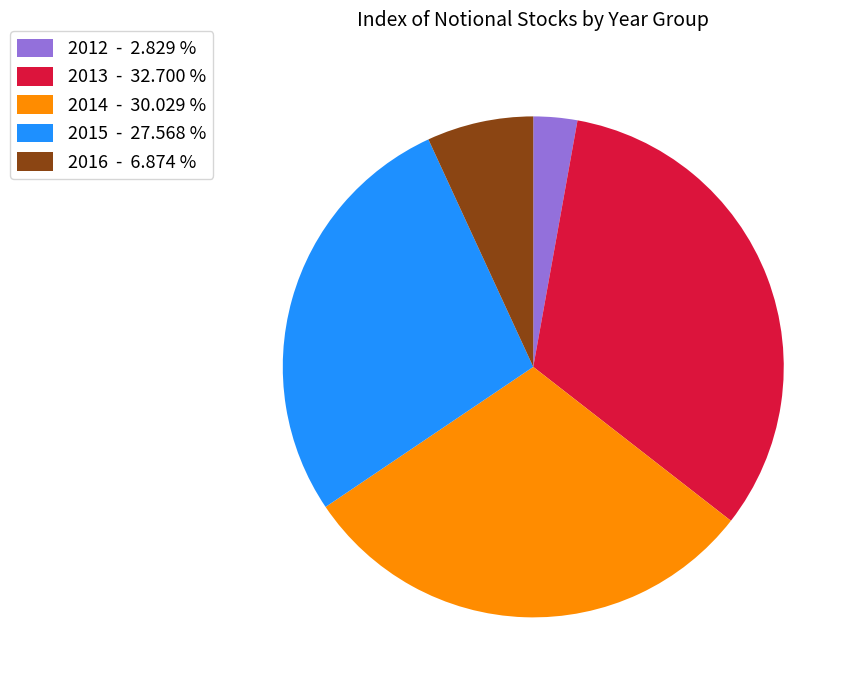

Rank the categories by value from lowest to highest.

2012 - 2.829 %, 2016 - 6.874 %, 2015 - 27.568 %, 2014 - 30.029 %, 2013 - 32.700 %